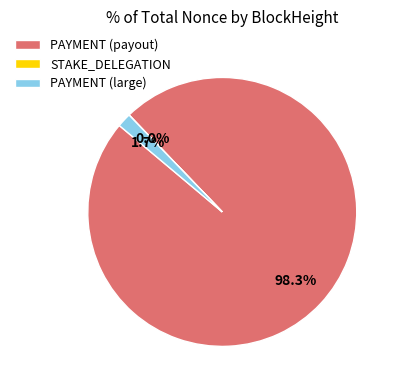

Which slice is the largest?

PAYMENT (payout)